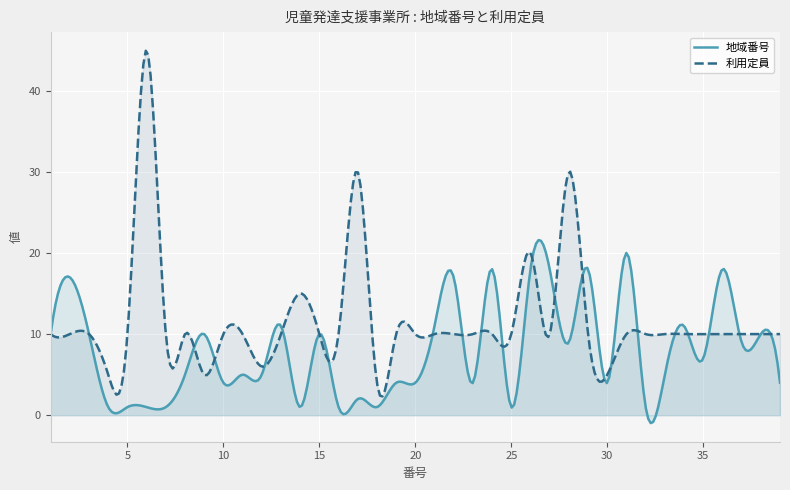

What is the highest value of the 地域番号 series?

21.6